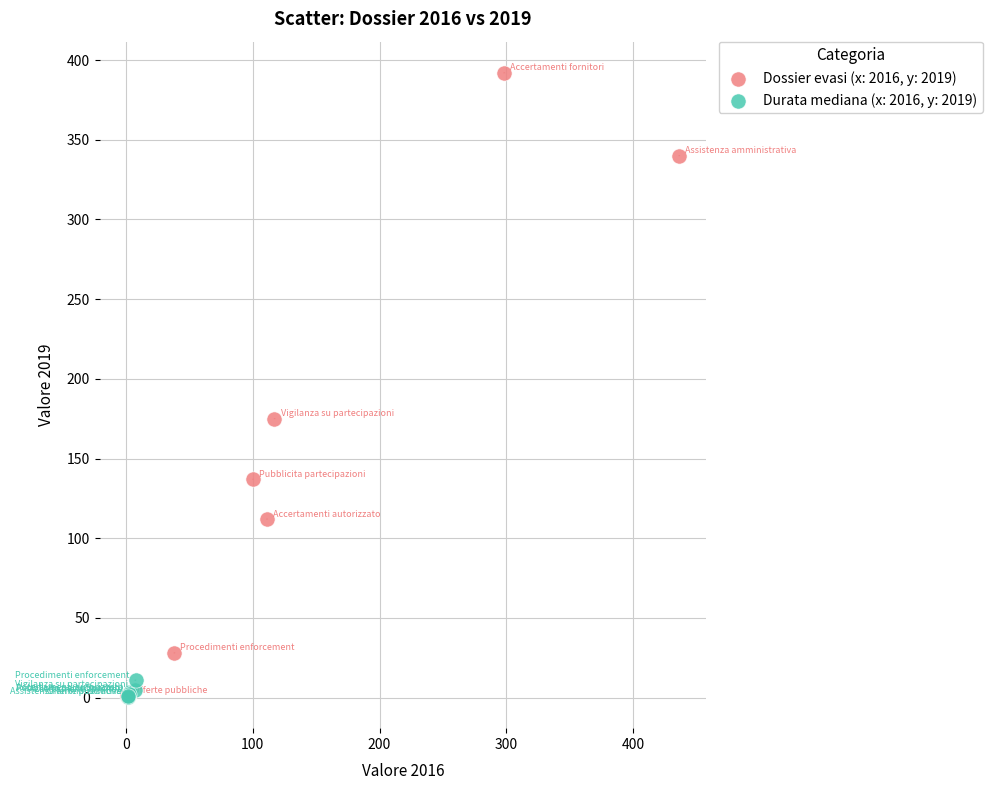

Which series has the widest spread of Y values?

Dossier evasi (x: 2016, y: 2019)